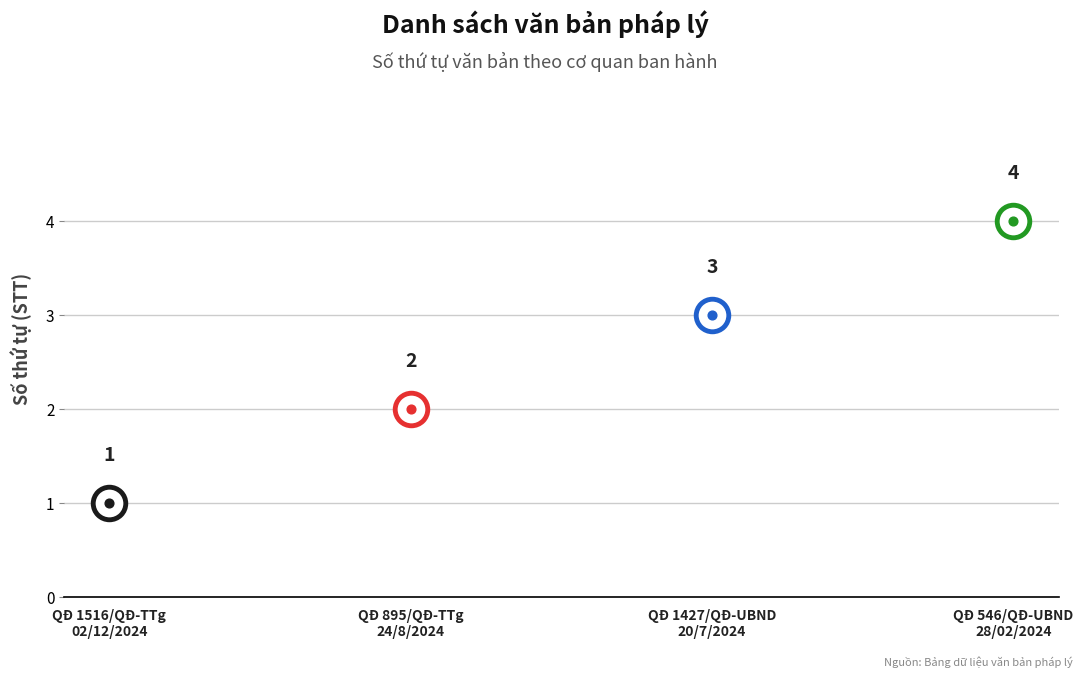

What is the ratio of the value at QĐ 1427/QĐ-UBND
20/7/2024 to the value at QĐ 895/QĐ-TTg
24/8/2024?

1.5